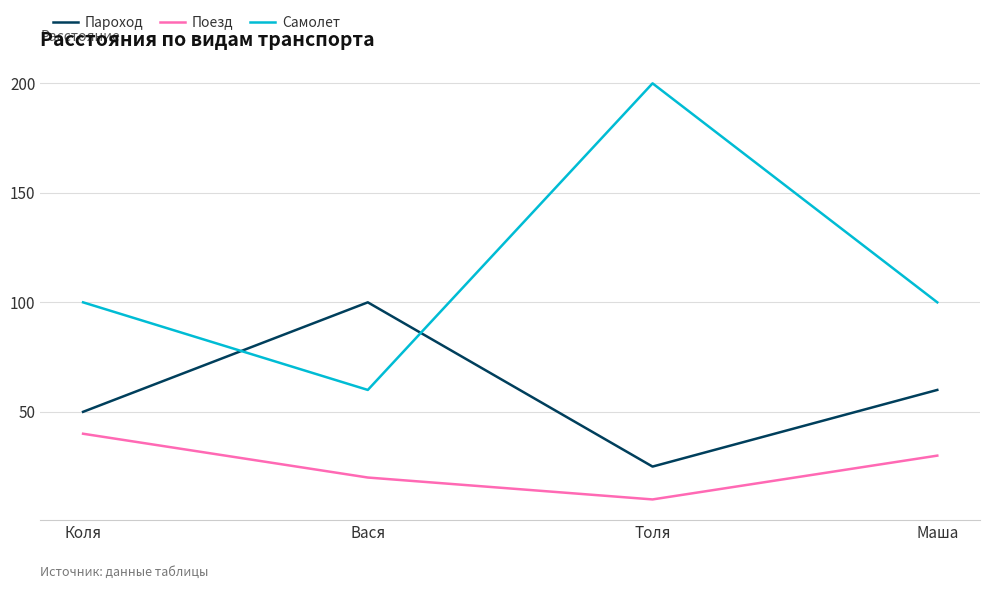

What is the difference between the highest and lowest values at Толя?

190